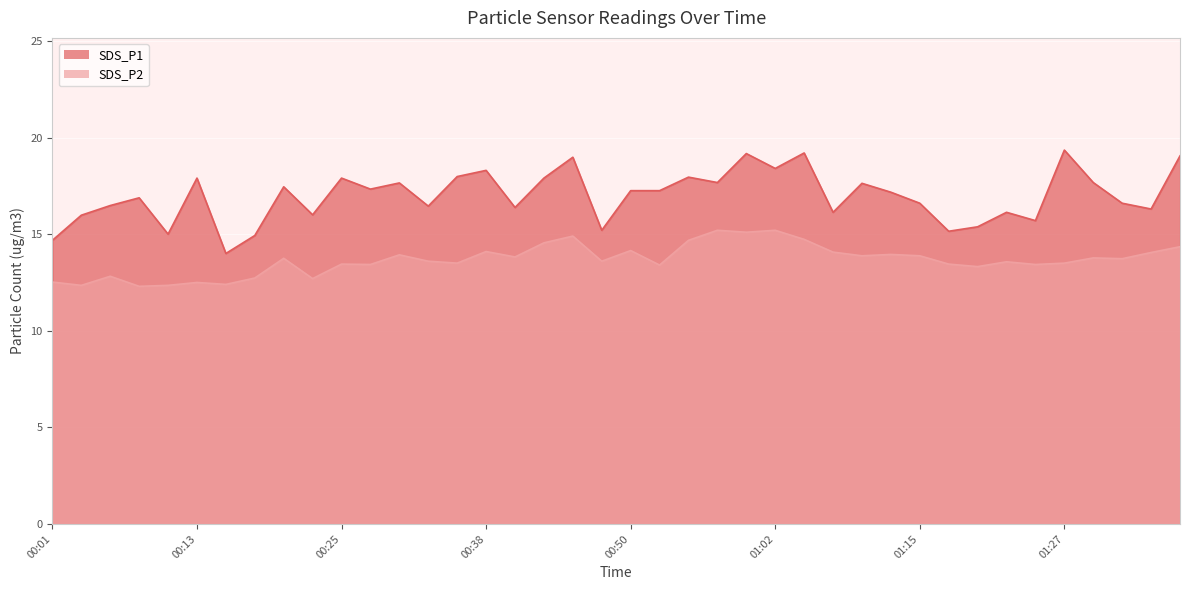

At how many categories does at least one series exceed 15?

36